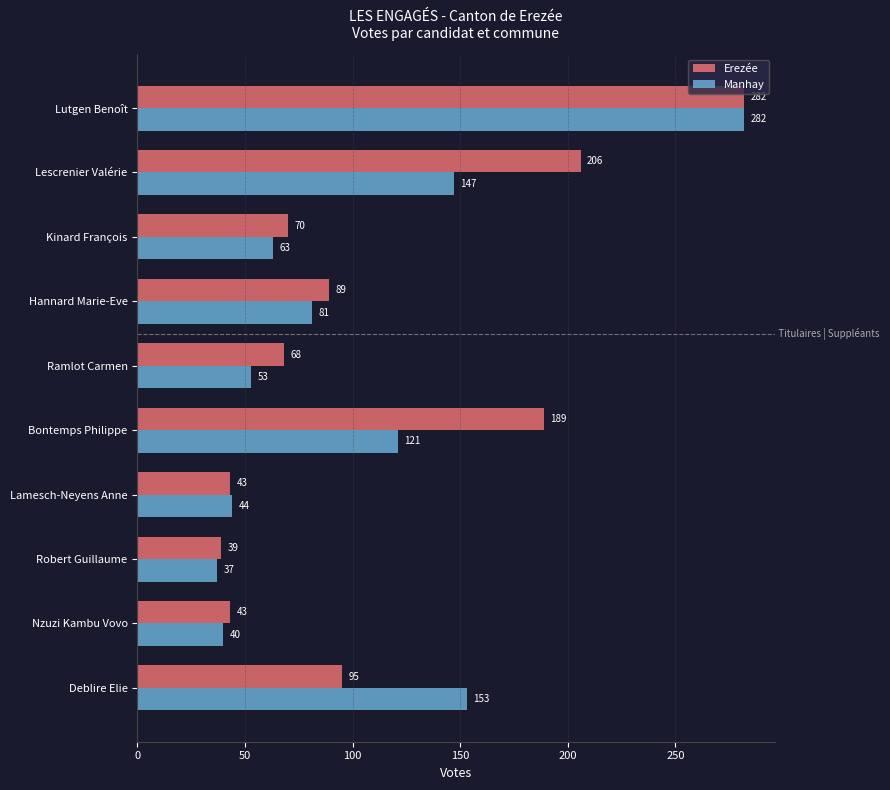

What is the average value of the Erezée series?

112